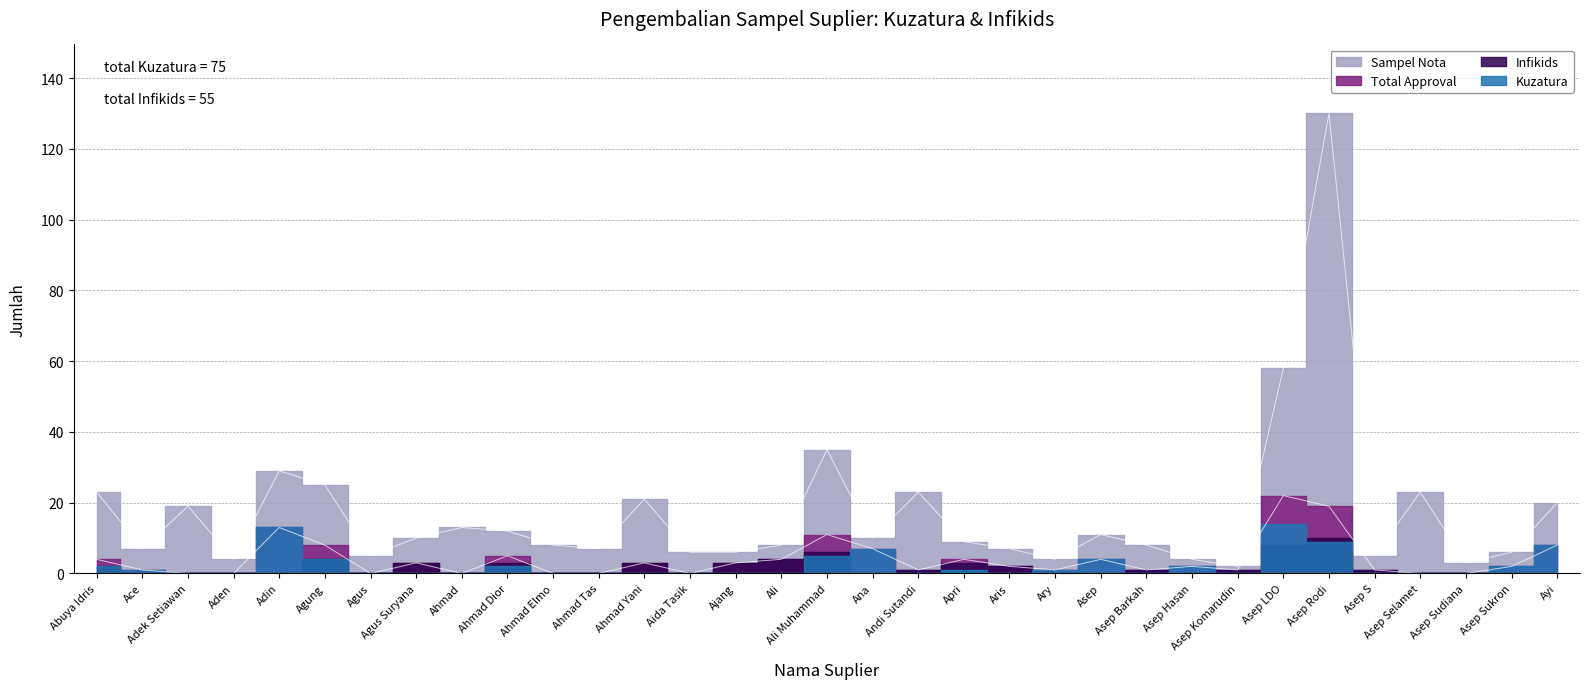

Is it true that Sampel Nota equals 2 at Aden?

False